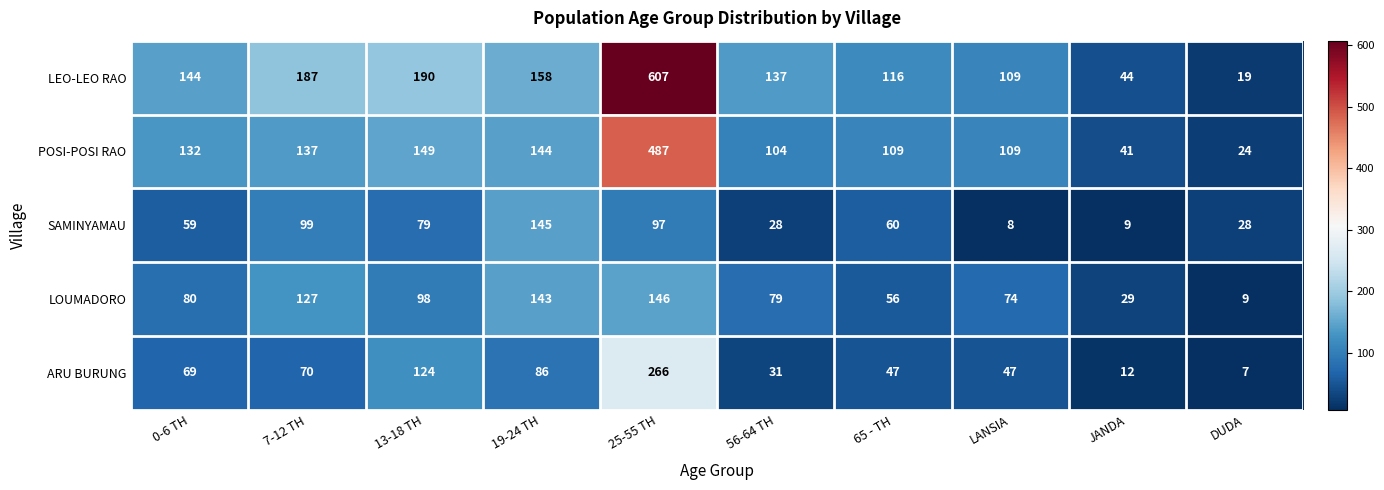

What is the total value across all series at LANSIA?

347